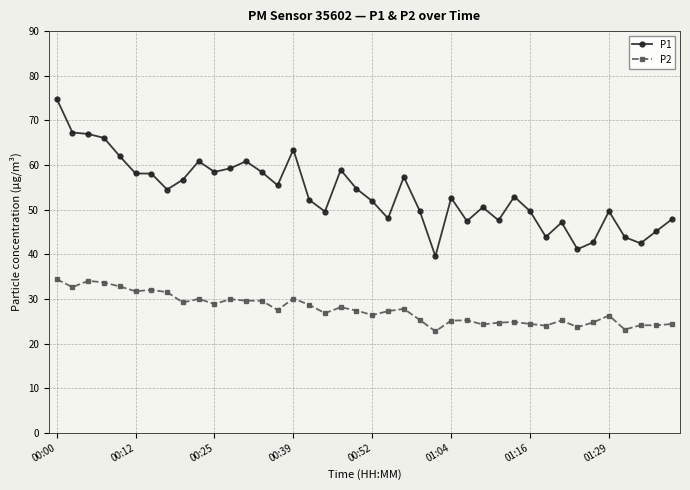

What is the difference between the maximum and second lowest values in the P2 series?

11.3